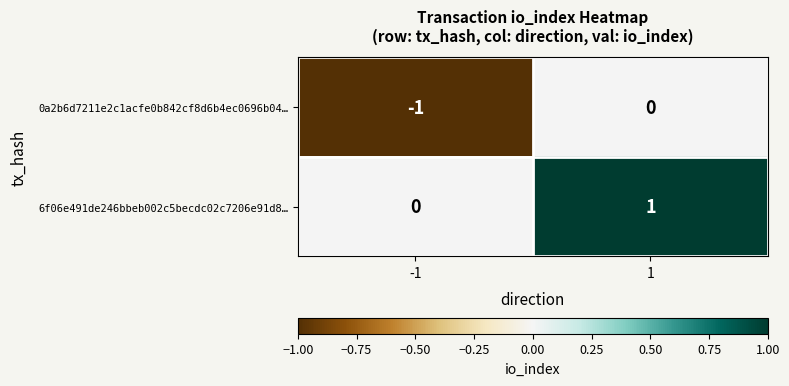

List the series in order of their peak value, lowest first.

0a2b6d7211e2c1acfe0b842cf8d6b4ec0696b04…, 6f06e491de246bbeb002c5becdc02c7206e91d8…